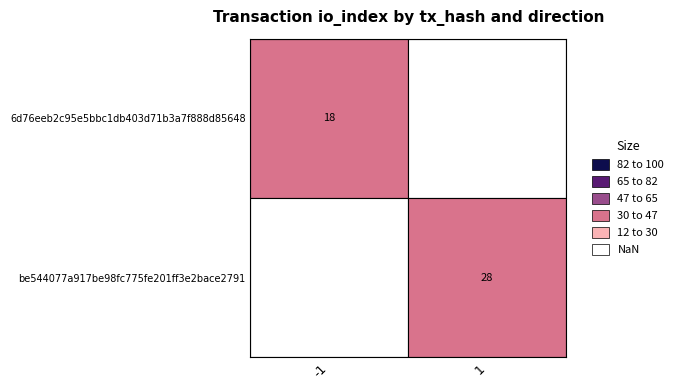

Is the value of be544077a917be98fc775fe201ff3e2bace2791 at direction greater than the value of 6d76eeb2c95e5bbc1db403d71b3a7f888d85648 at direction?

Yes